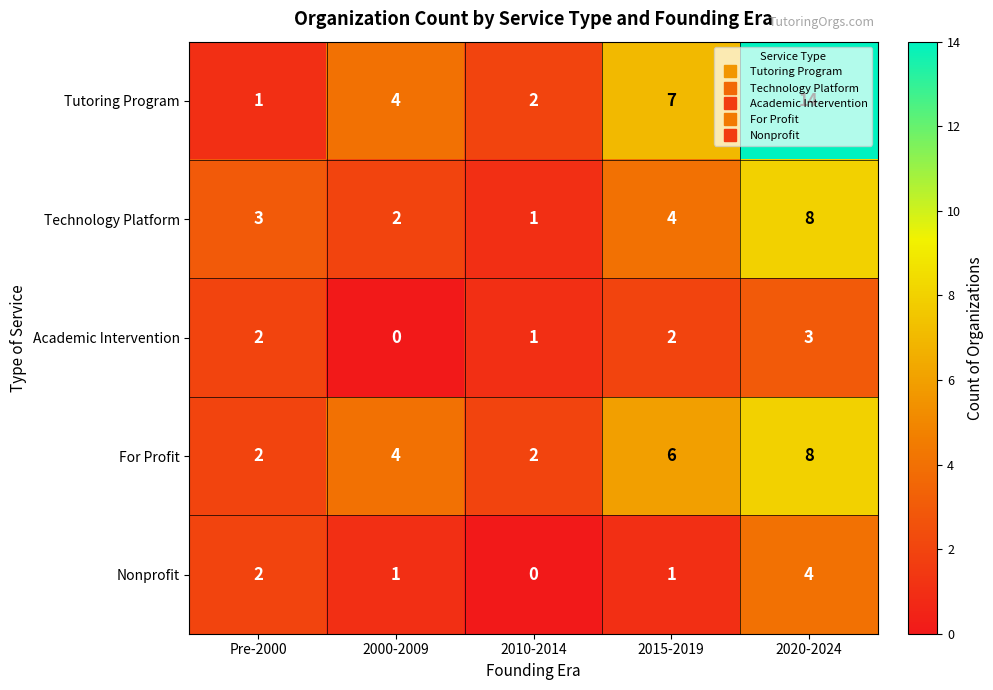

How many categories are shown in the chart?

5